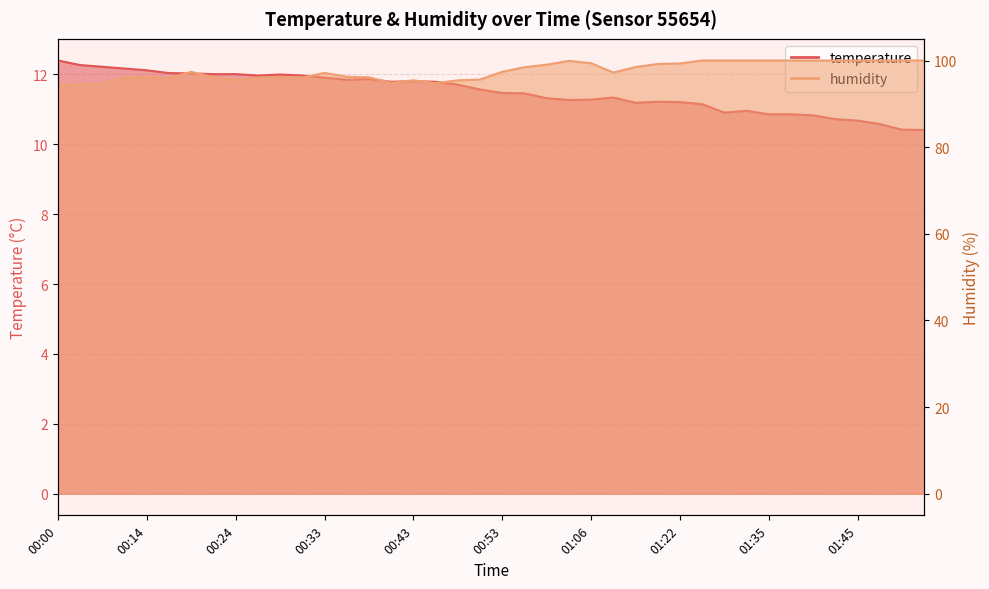

Count the number of categories in the chart.

40